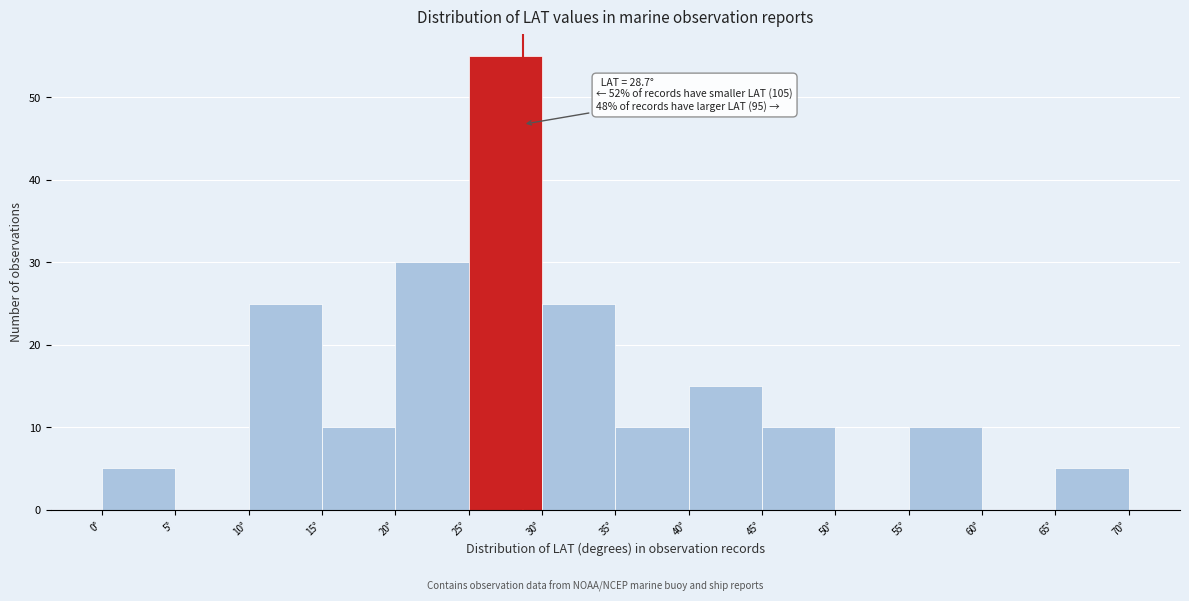

Over which range of the x-axis is the bar tallest?

25 to 30